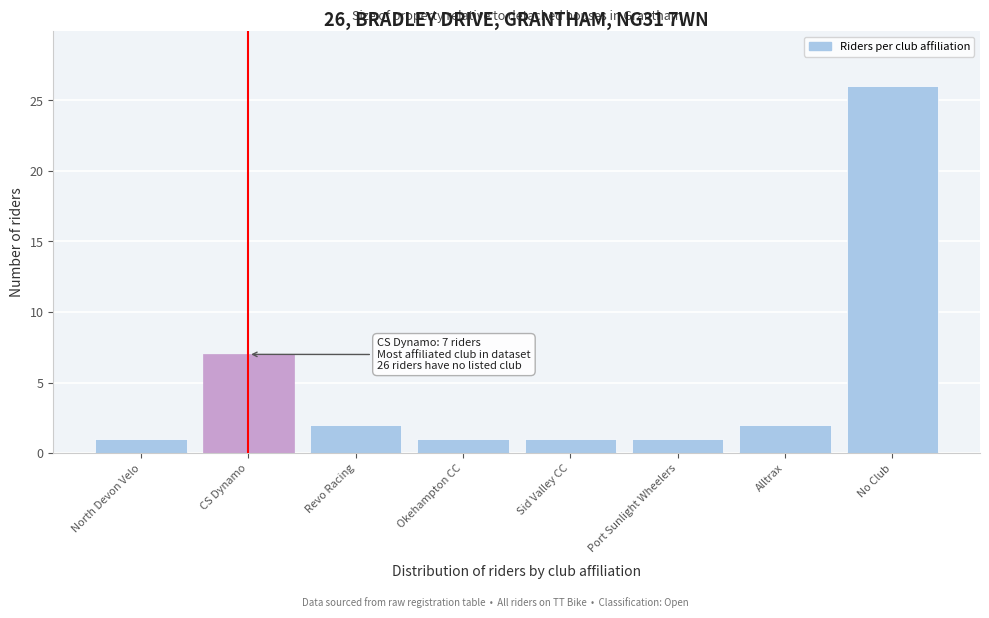

Reading left to right, extract all data points from this chart.

1	7	2	1	1	1	2	26